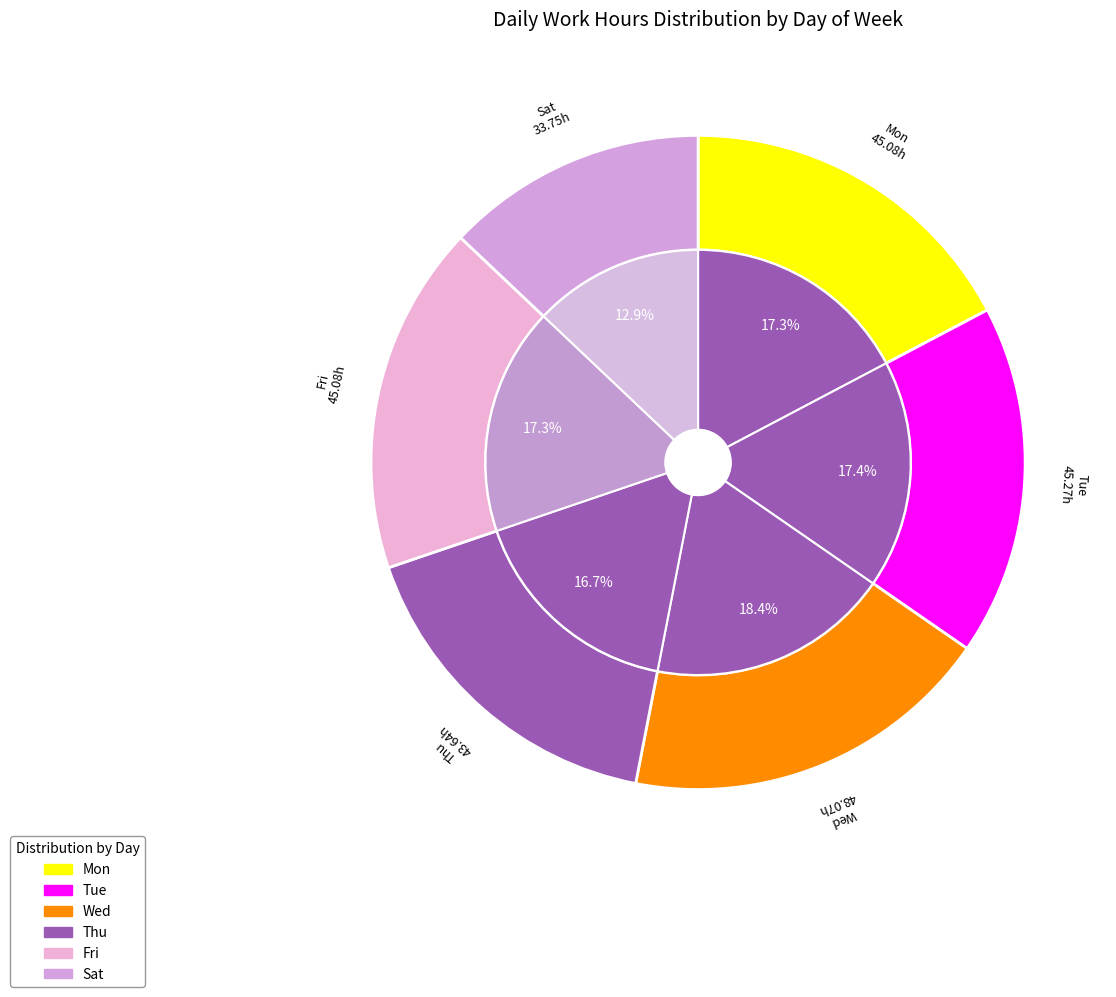

True or false: Mon accounts for 11% of the total.

False